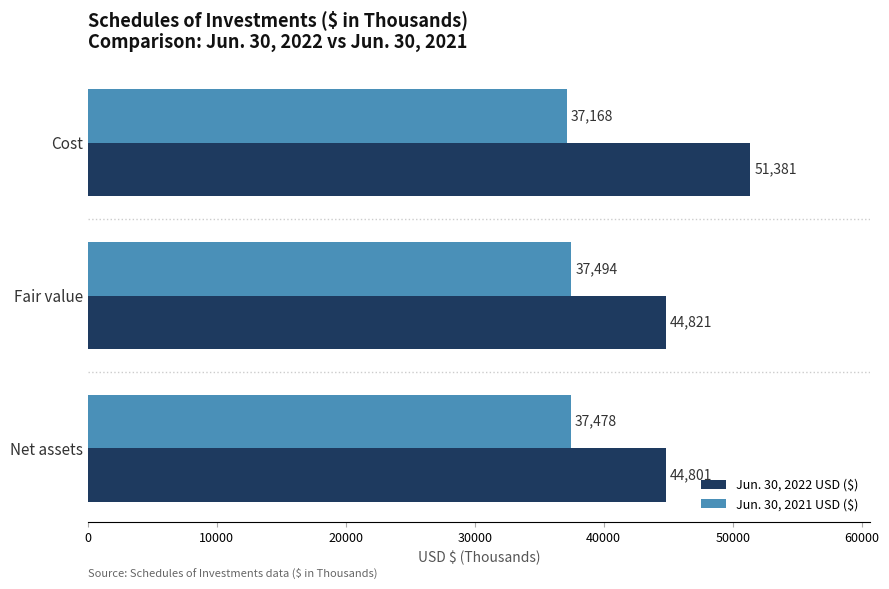

The Jun. 30, 2021 USD ($) series shows 37478 at Net assets. True or false?

True